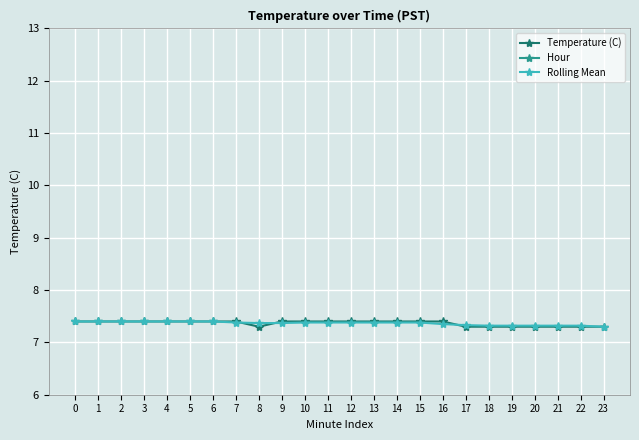

The value of Temperature (C) at 13 is 7.4. True or false?

True